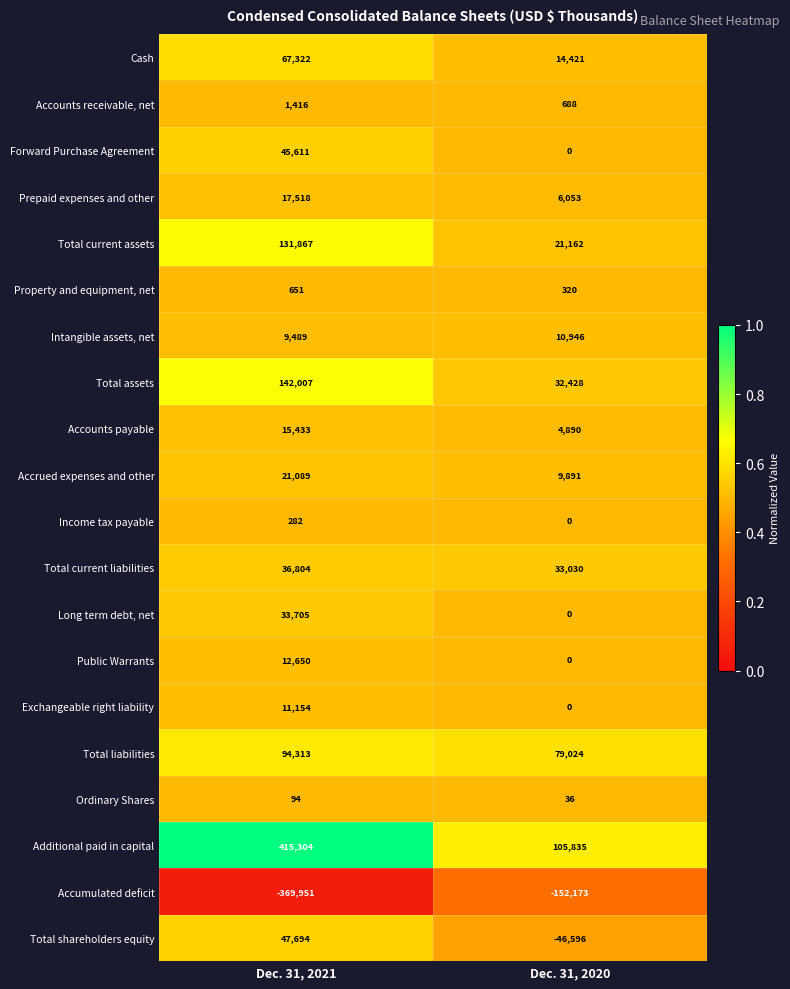

The value of Accounts payable at Dec. 31, 2020 is 4890. True or false?

True